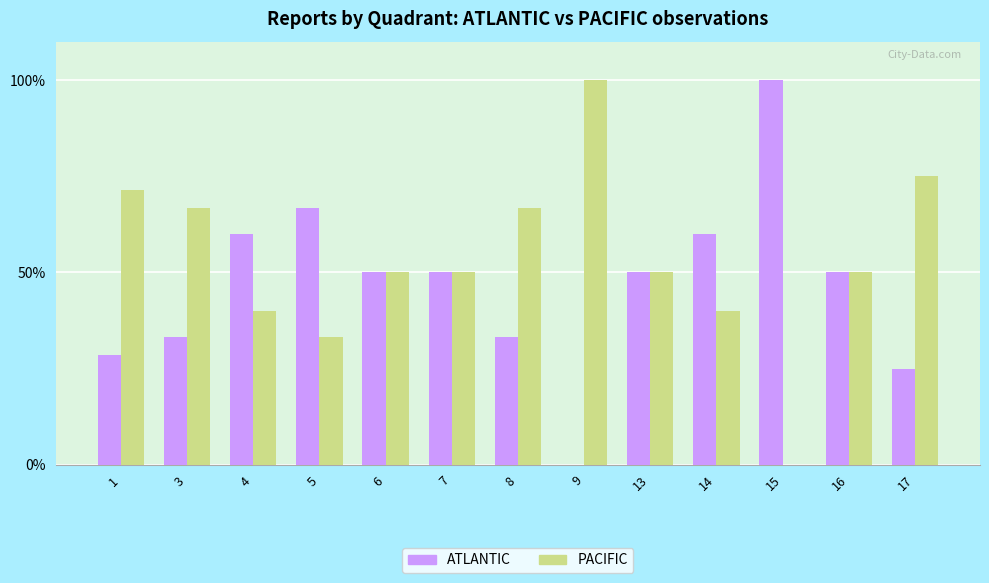

How many distinct data groups are displayed?

2